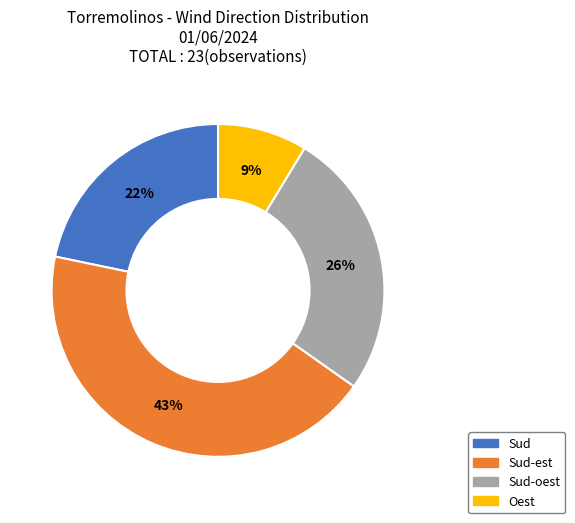

Is there any slice that represents more than half of the pie?

No